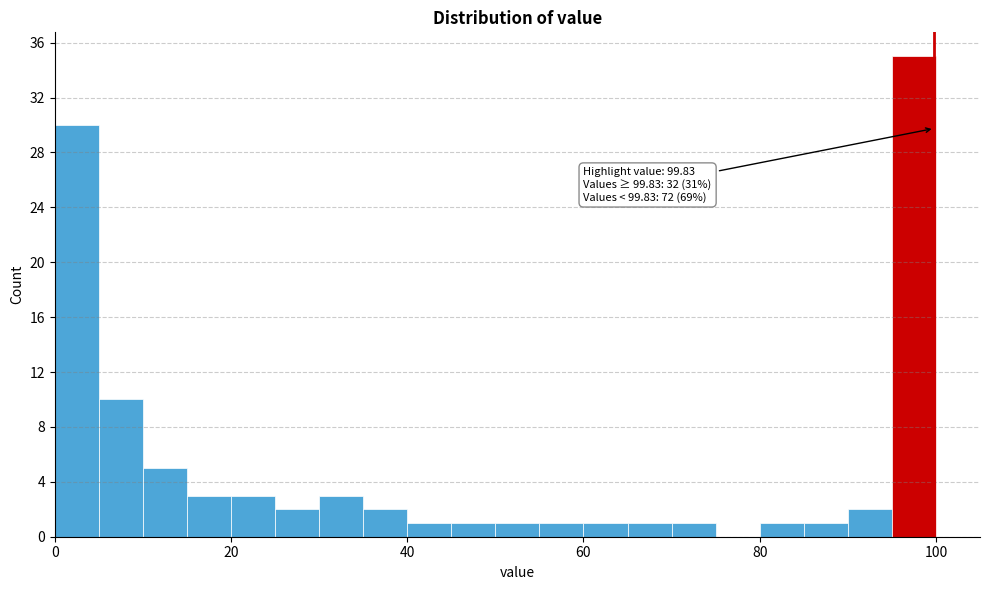

Read against the x-axis, roughly where is the centre of the tallest bar?

98